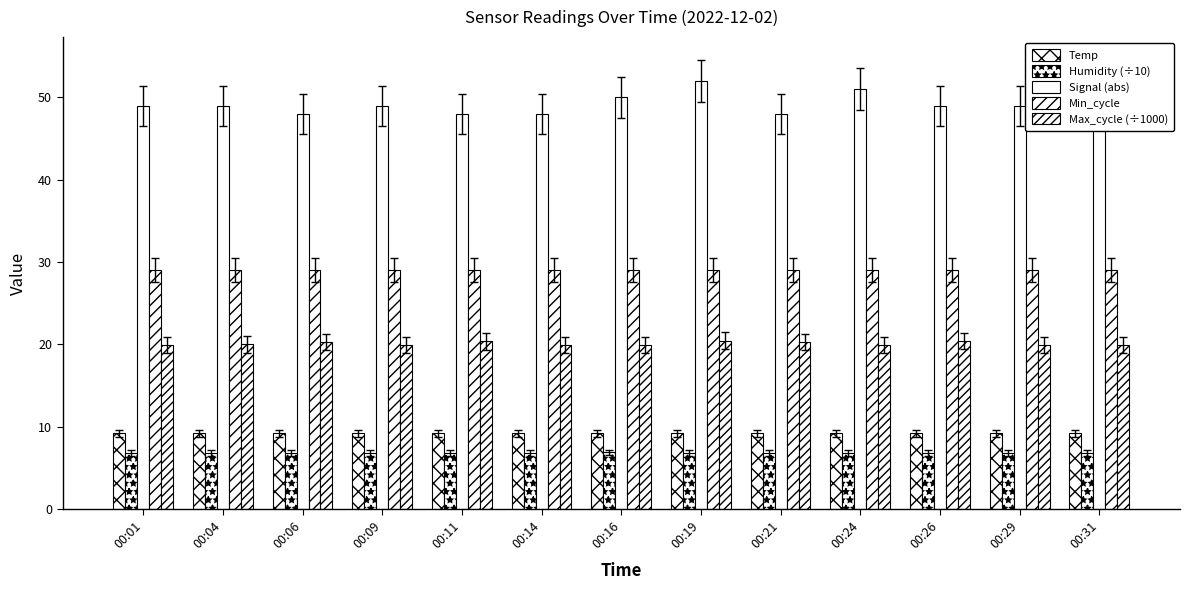

What is the value of the Max_cycle (÷1000) bar at the 2nd from the left?

20.0